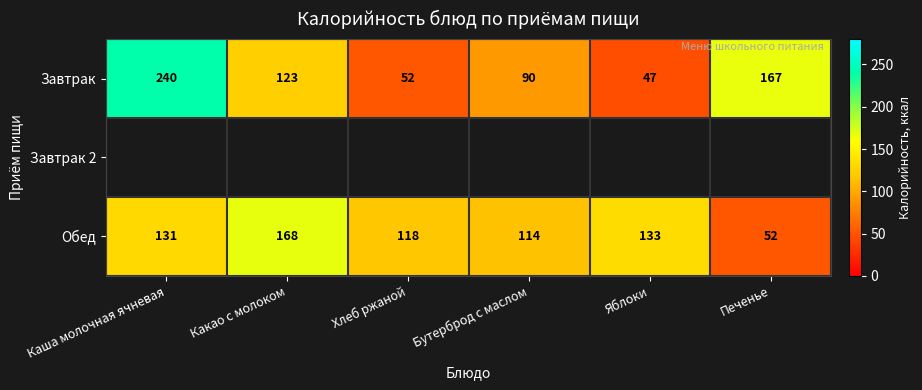

What is the spread (max minus min) of values at Хлеб ржаной?

66.0